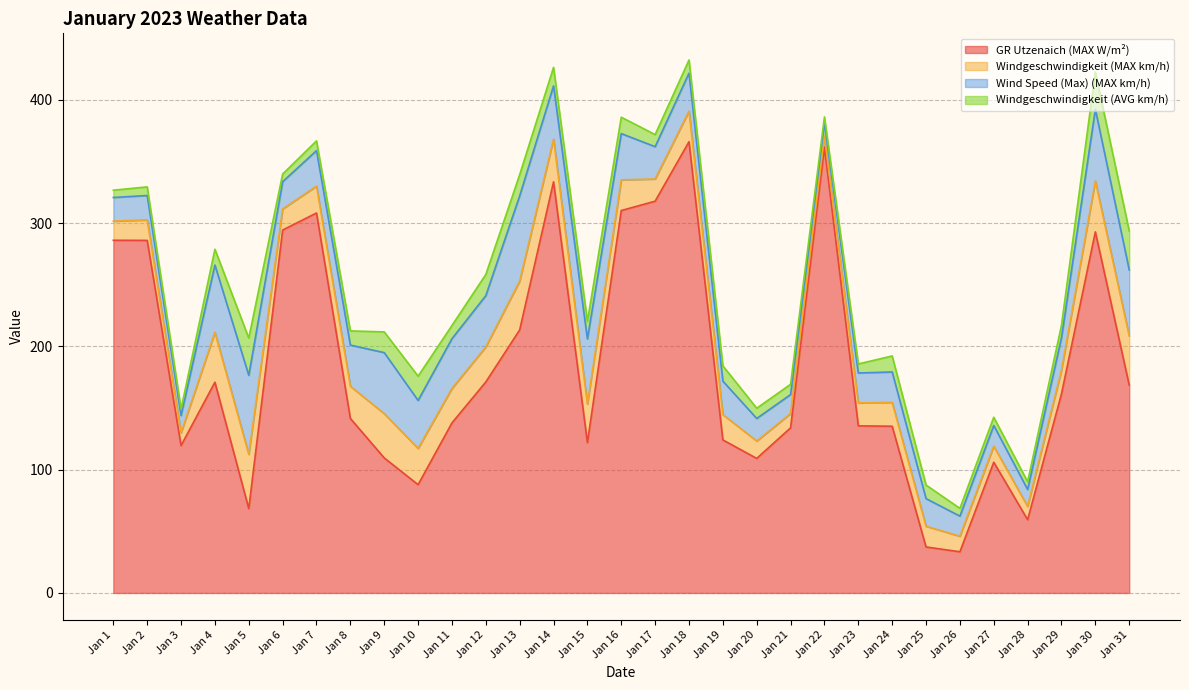

True or false: Windgeschwindigkeit (AVG km/h) and GR Utzenaich (MAX W/m²) cross at least once.

False